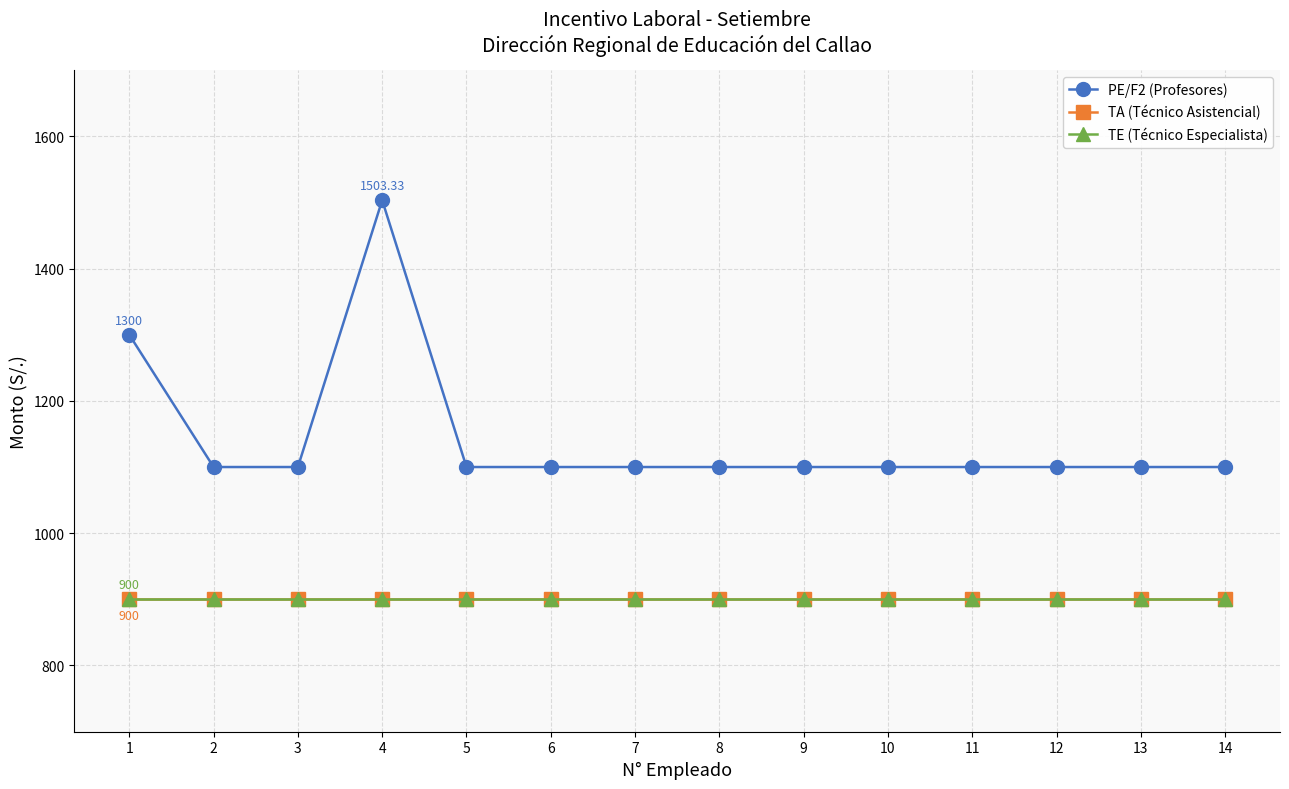

Does the chart have visible grid lines?

Yes